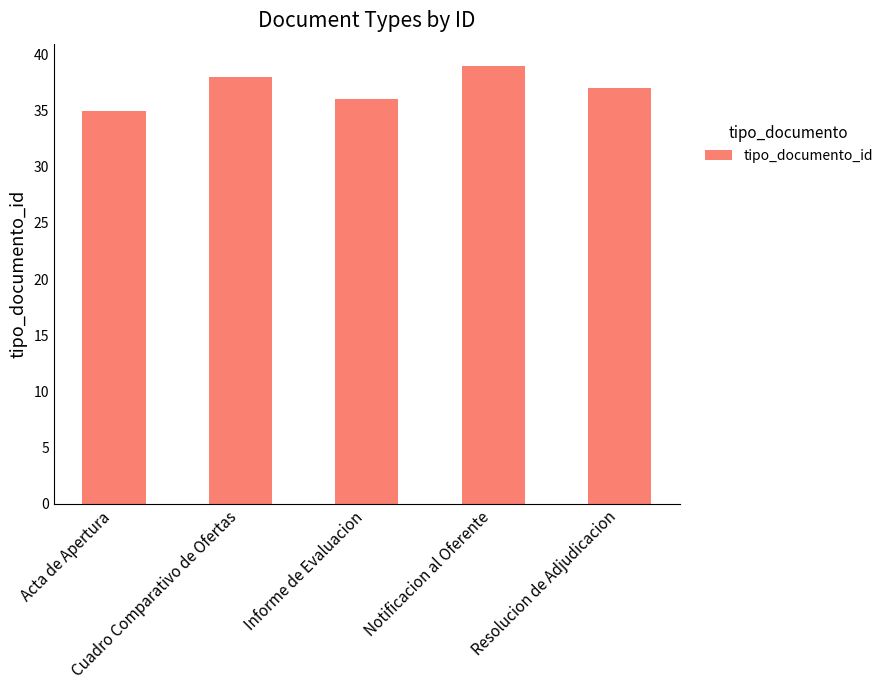

What is the label of the 5th bar from the left?

Resolucion de Adjudicacion